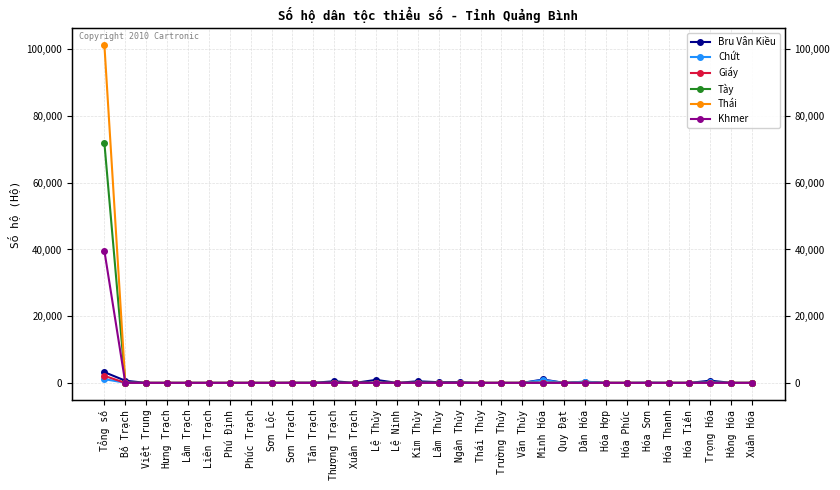

Which series changed the most between Việt Trung and Lâm Thủy?

Bru Vân Kiều